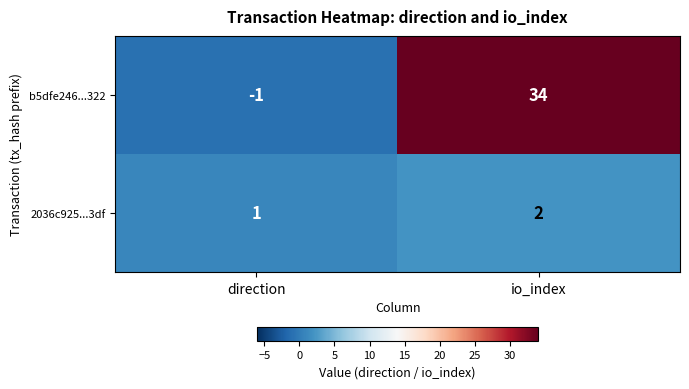

Between direction and io_index, which series saw the biggest shift?

b5dfe246...322